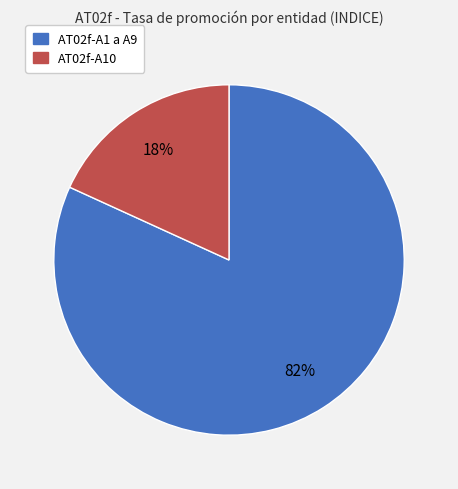

To the nearest percent, what is the difference between the largest and smallest slice percentages?

64%